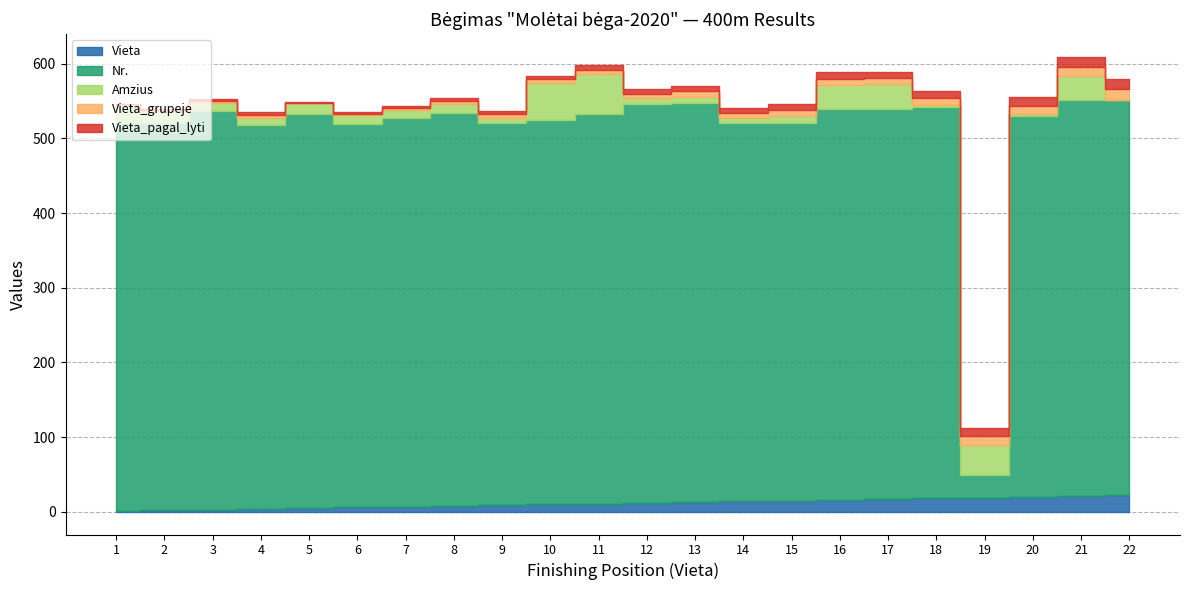

Reading left to right, what are all the values shown in this chart?

Vieta: 1=1	2=2	3=3	4=4	5=5	6=6	7=7	8=8	9=9	10=10	11=11	12=12	13=13	14=14	15=15	16=16	17=17	18=18	19=19	20=20	21=21	22=22
Nr.: 1=519	2=518	3=533	4=514	5=528	6=513	7=520	8=526	9=511	10=515	11=521	12=534	13=535	14=506	15=505	16=523	17=522	18=524	19=30	20=510	21=530	22=529
Amzius: 1=24	2=16	3=11	4=9	5=14	6=12	7=11	8=12	9=7	10=49	11=54	12=8	13=8	14=7	15=10	16=32	17=34	18=3	19=41	20=3	21=32	22=1
Vieta_grupeje: 1=1	2=2	3=3	4=4	5=1	6=2	7=3	8=4	9=5	10=5	11=6	12=6	13=7	14=7	15=8	16=9	17=8	18=9	19=11	20=11	21=13	22=14
Vieta_pagal_lyti: 1=1	2=2	3=3	4=4	5=1	6=2	7=3	8=4	9=5	10=5	11=6	12=6	13=7	14=7	15=8	16=9	17=8	18=9	19=11	20=11	21=13	22=13